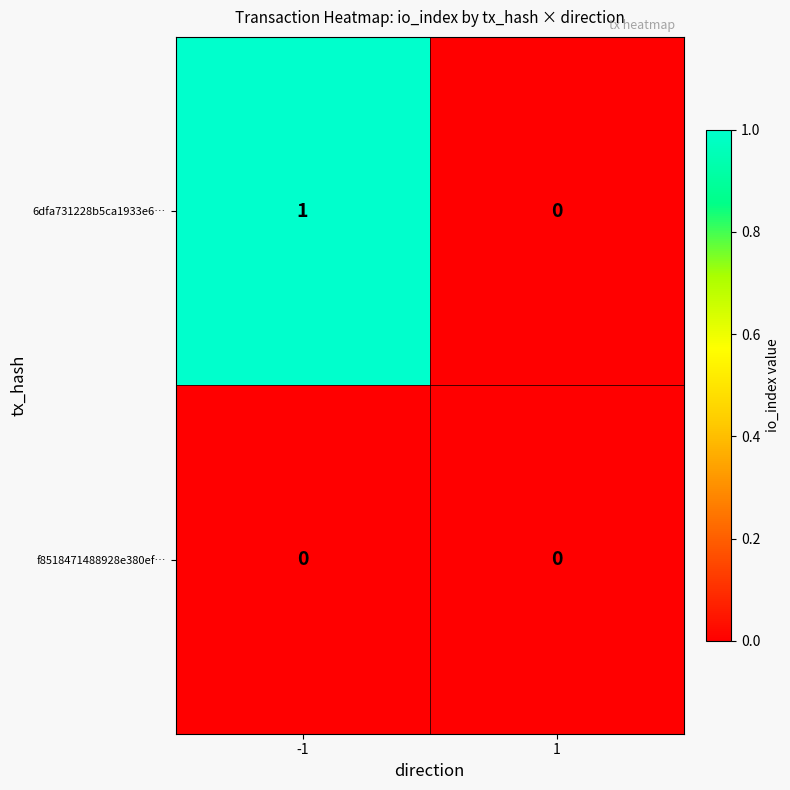

Rank the series at -1 from lowest to highest value.

f8518471488928e380ef…, 6dfa731228b5ca1933e6…